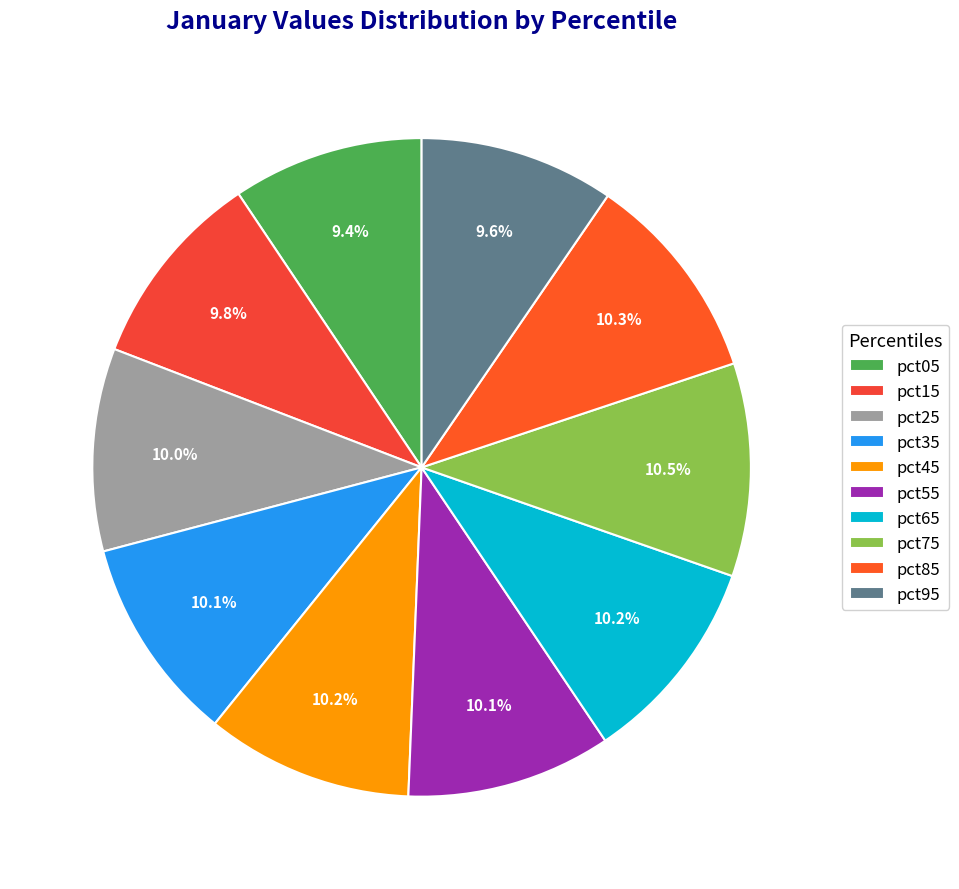

To the nearest percent, what percentage of the pie is pct45?

10%